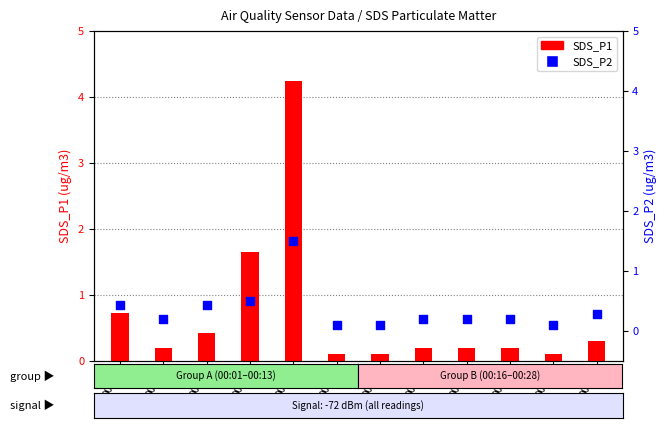

Which series has the largest total across all categories?

SDS_P1